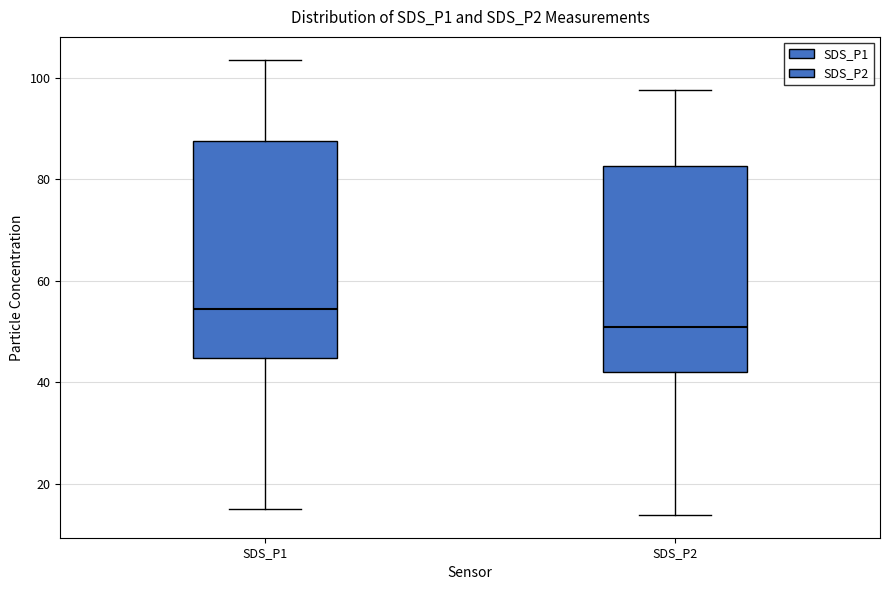

Which box has the lowest median line?

SDS_P2